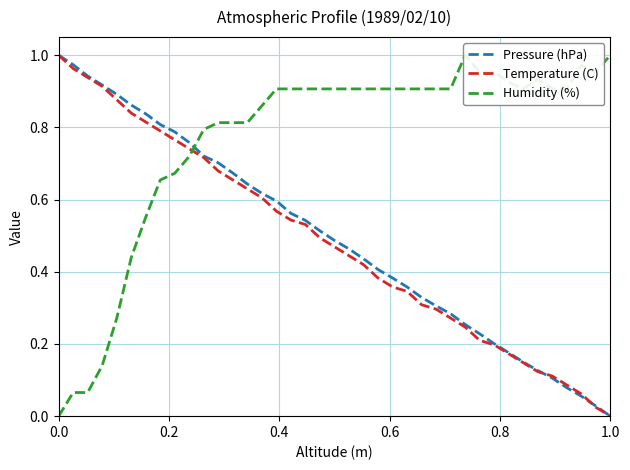

Does the chart have visible grid lines?

Yes